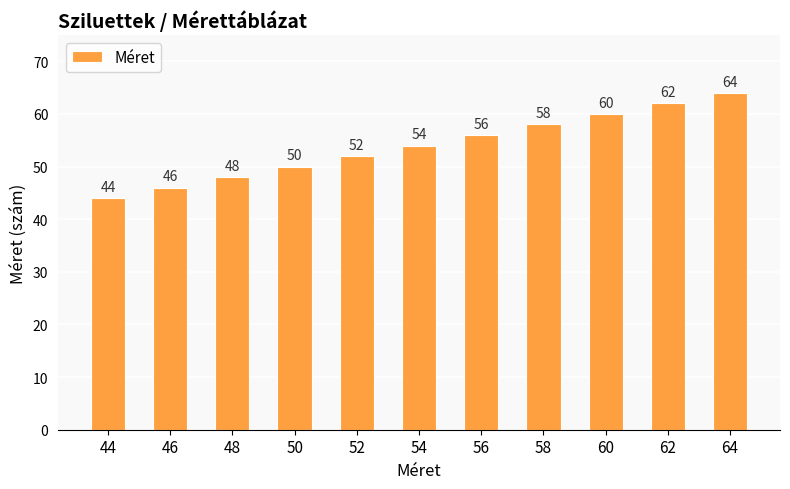

Rank the categories by value from highest to lowest.

64, 62, 60, 58, 56, 54, 52, 50, 48, 46, 44